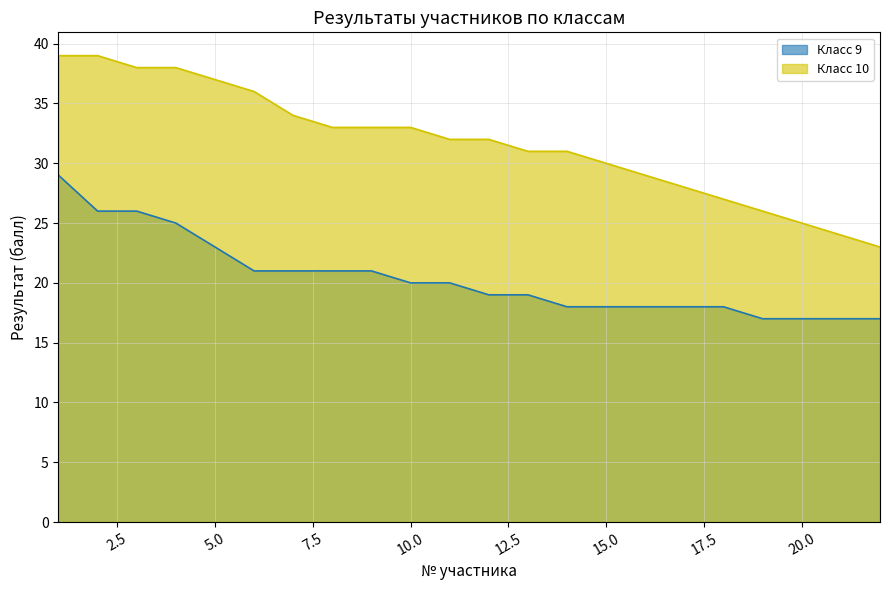

How many distinct data groups are displayed?

2